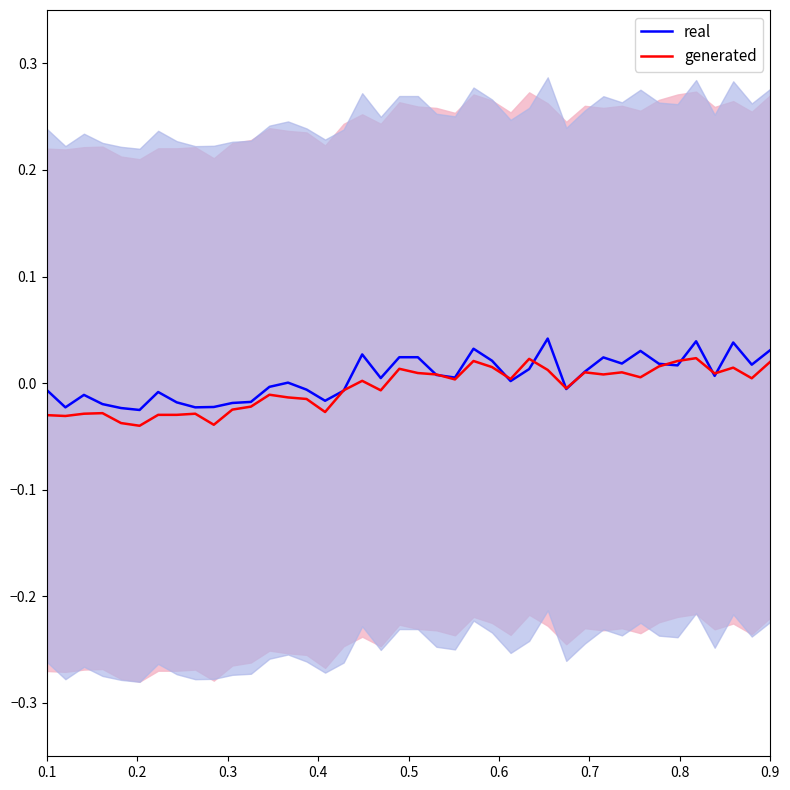

What is the sum of all real values?

0.2